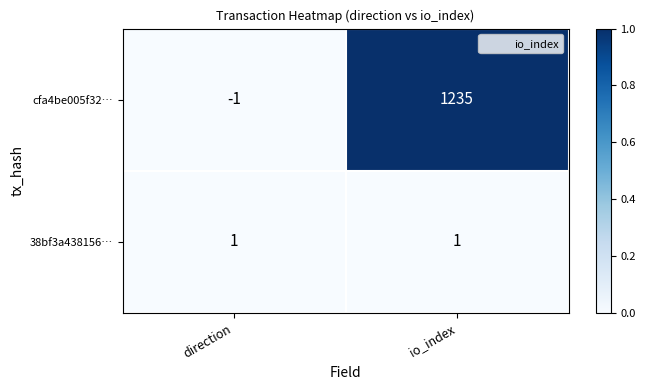

At which label does cfa4be005f32… reach its minimum?

direction